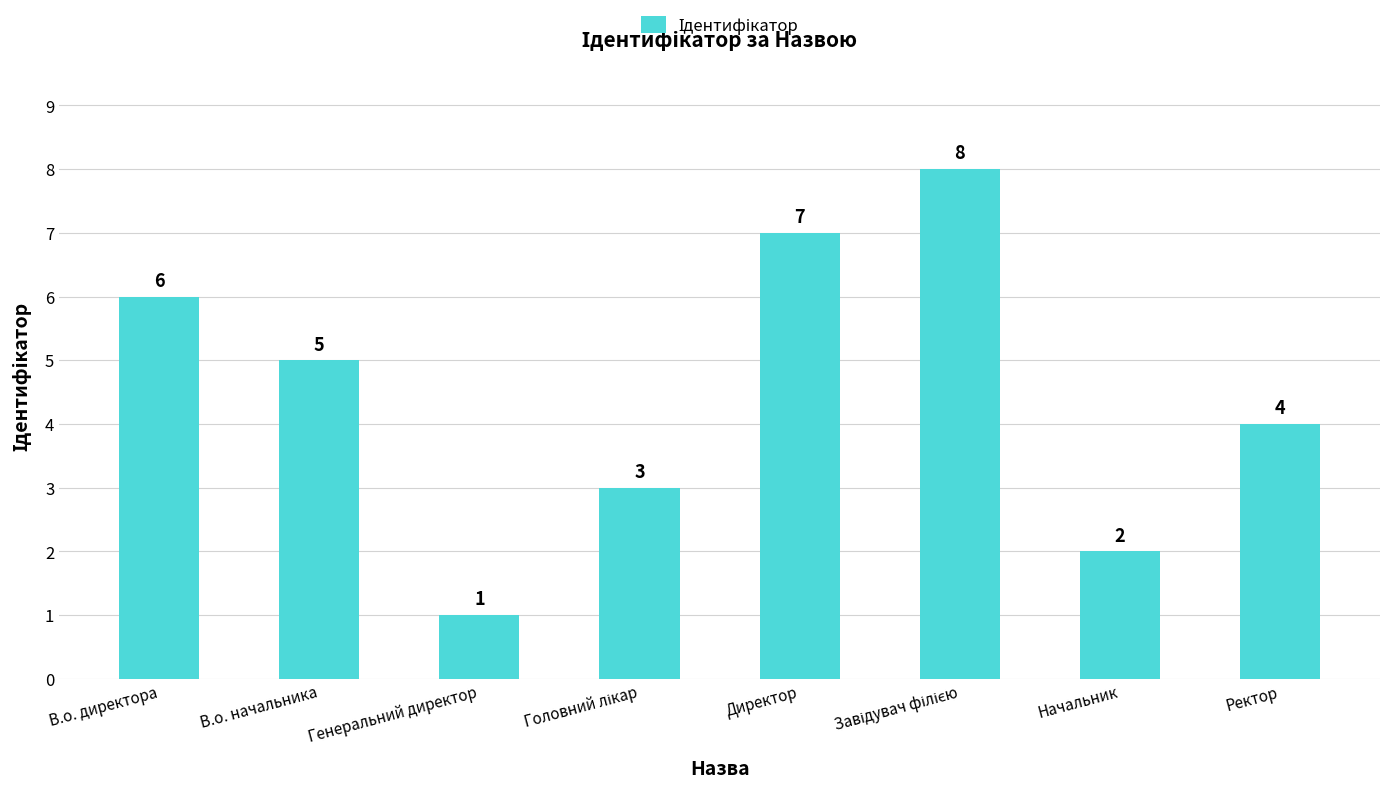

What is the ratio of the value at В.о. директора to the value at Генеральний директор?

6.0